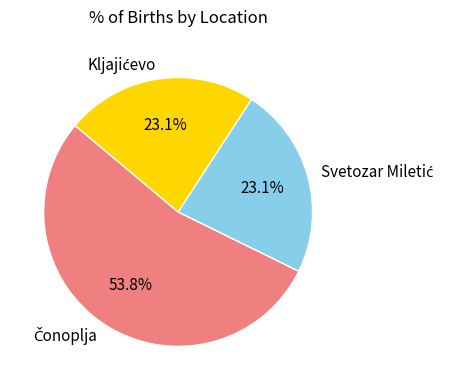

Is there any slice that represents more than half of the pie?

Yes